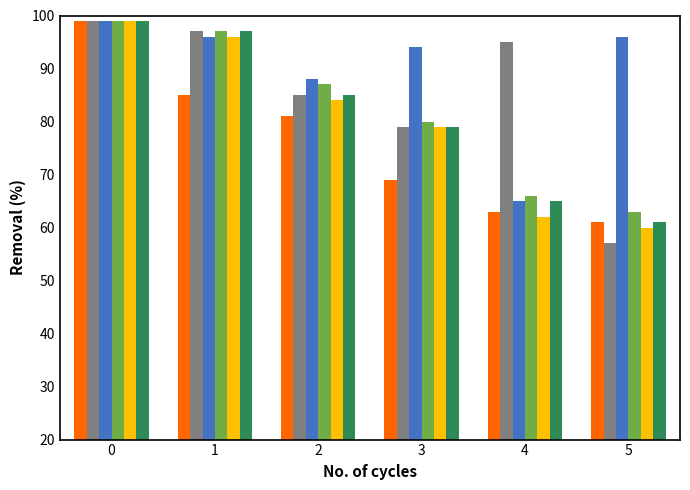

What is the total value across all series at 4?

416